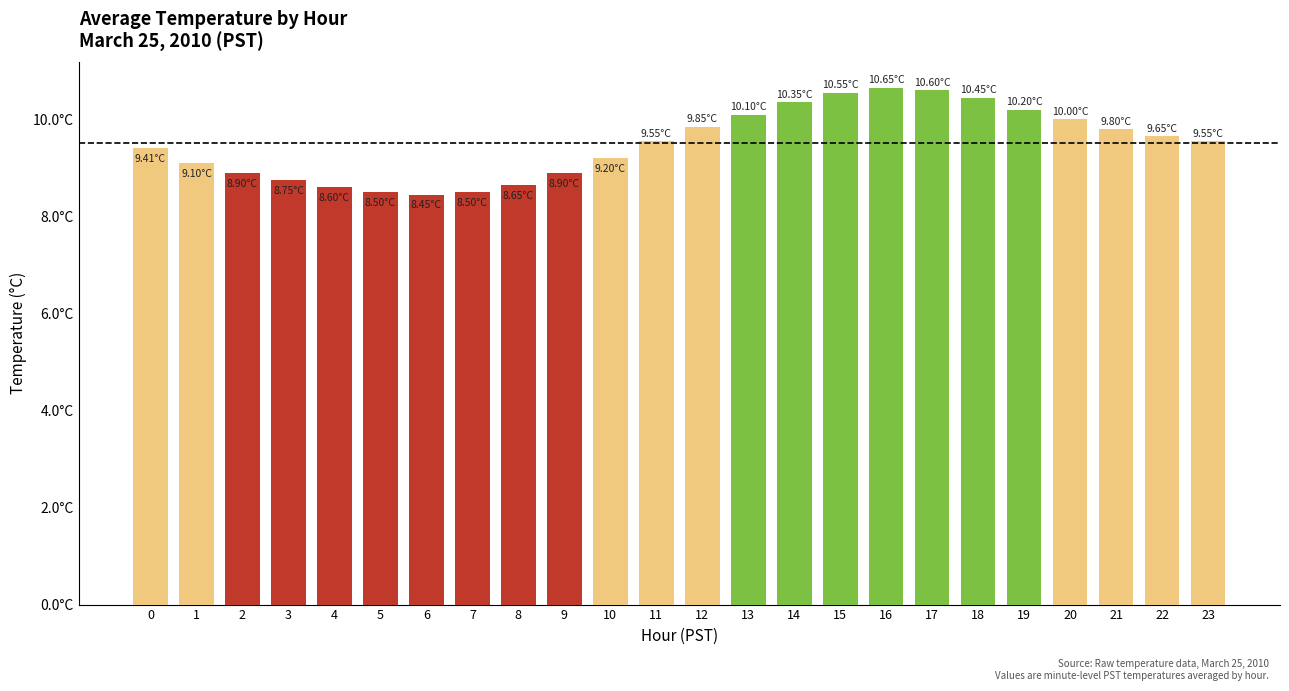

Which has a higher value, 1 or 6?

1